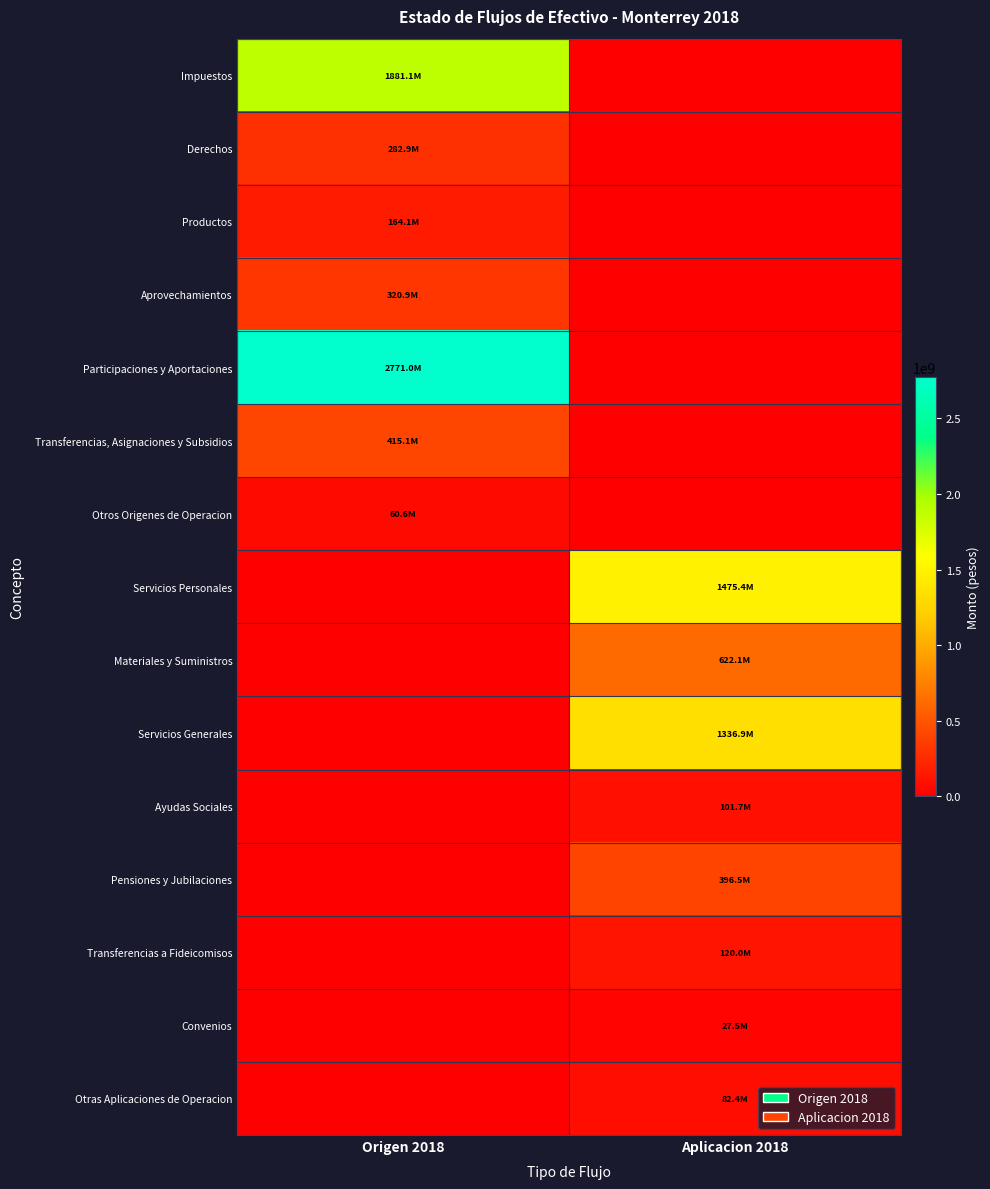

At how many categories does at least one series exceed 1643310531?

1